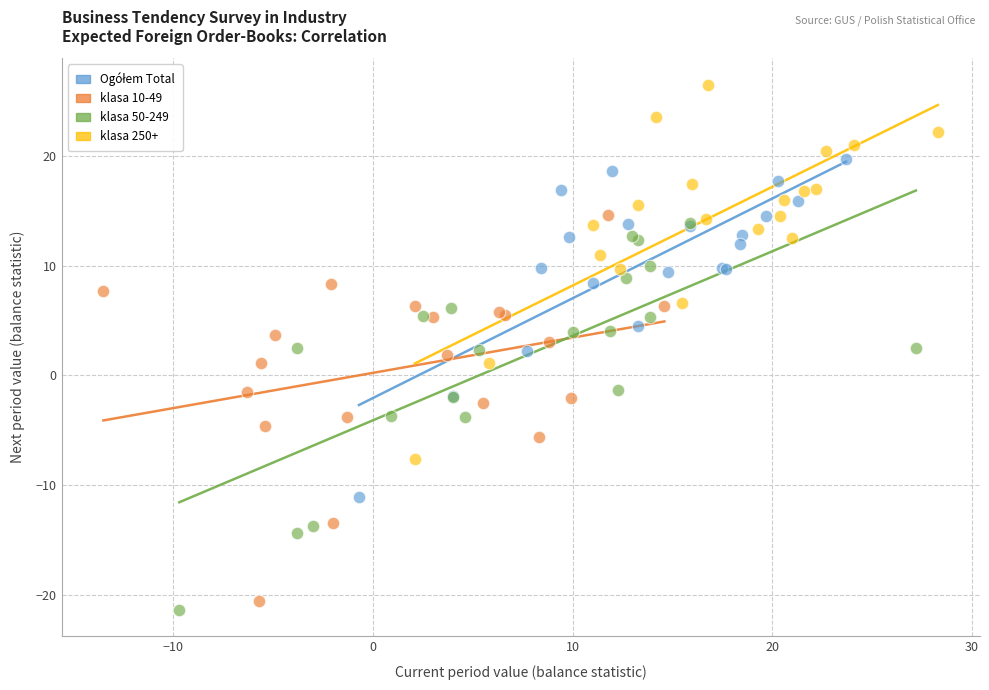

Which series reaches the maximum Y coordinate?

klasa 250+